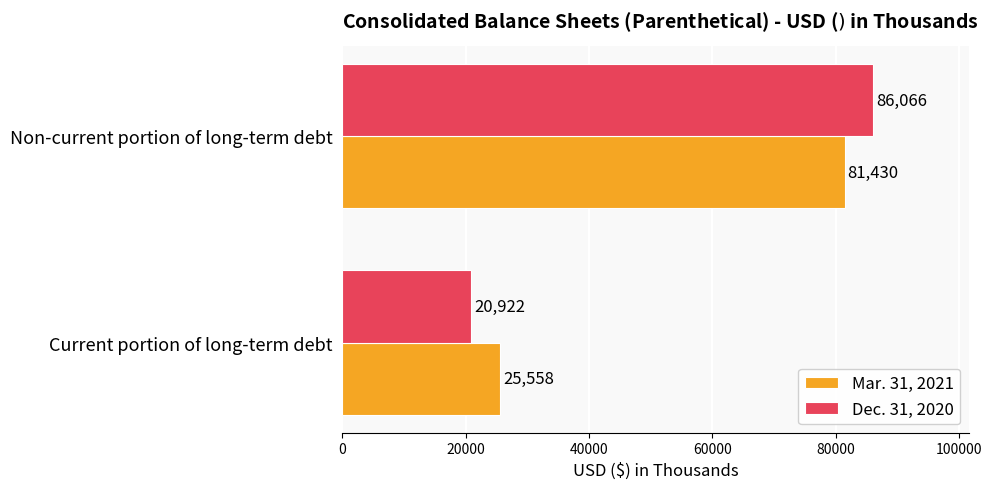

What is the maximum value shown in the chart?

86066